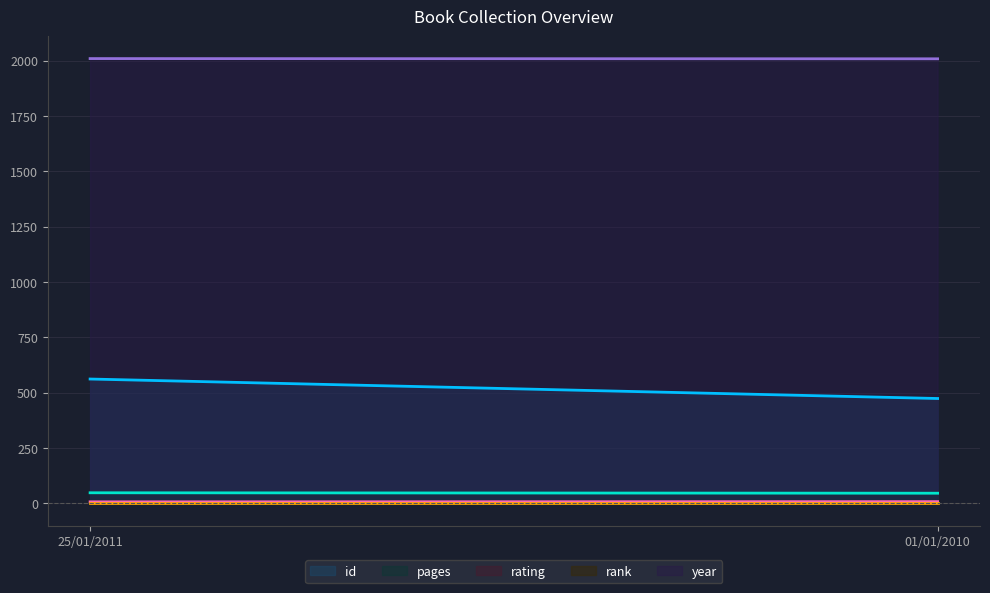

Rank the series by their maximum value, from lowest to highest.

rank, rating, pages, id, year